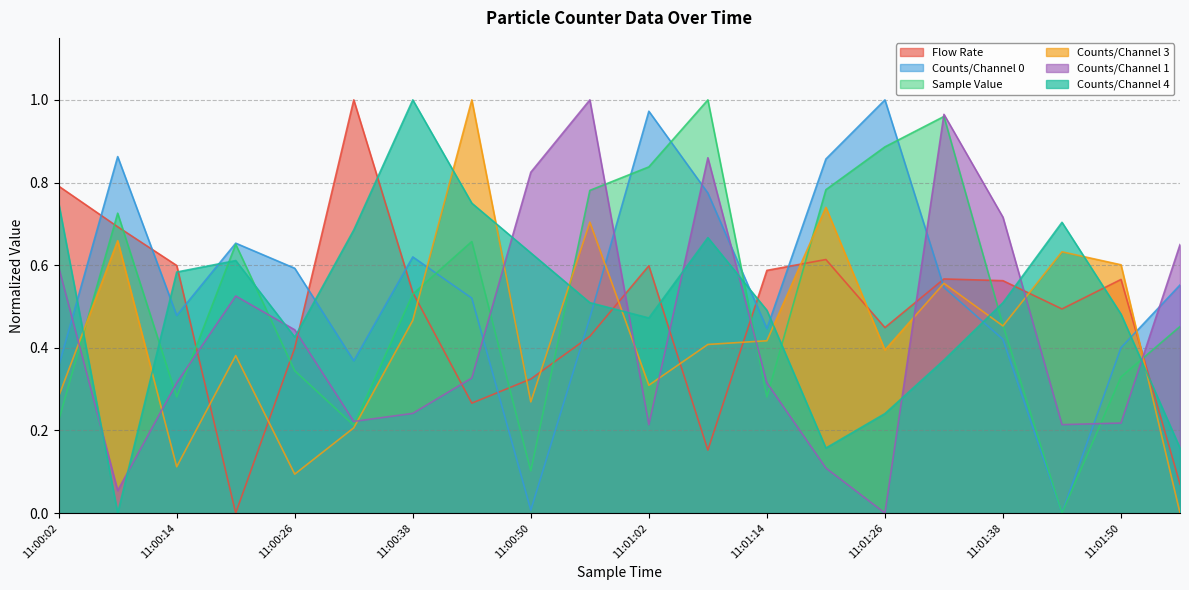

True or false: Sample Value and Counts/Channel 3 cross at least once.

True